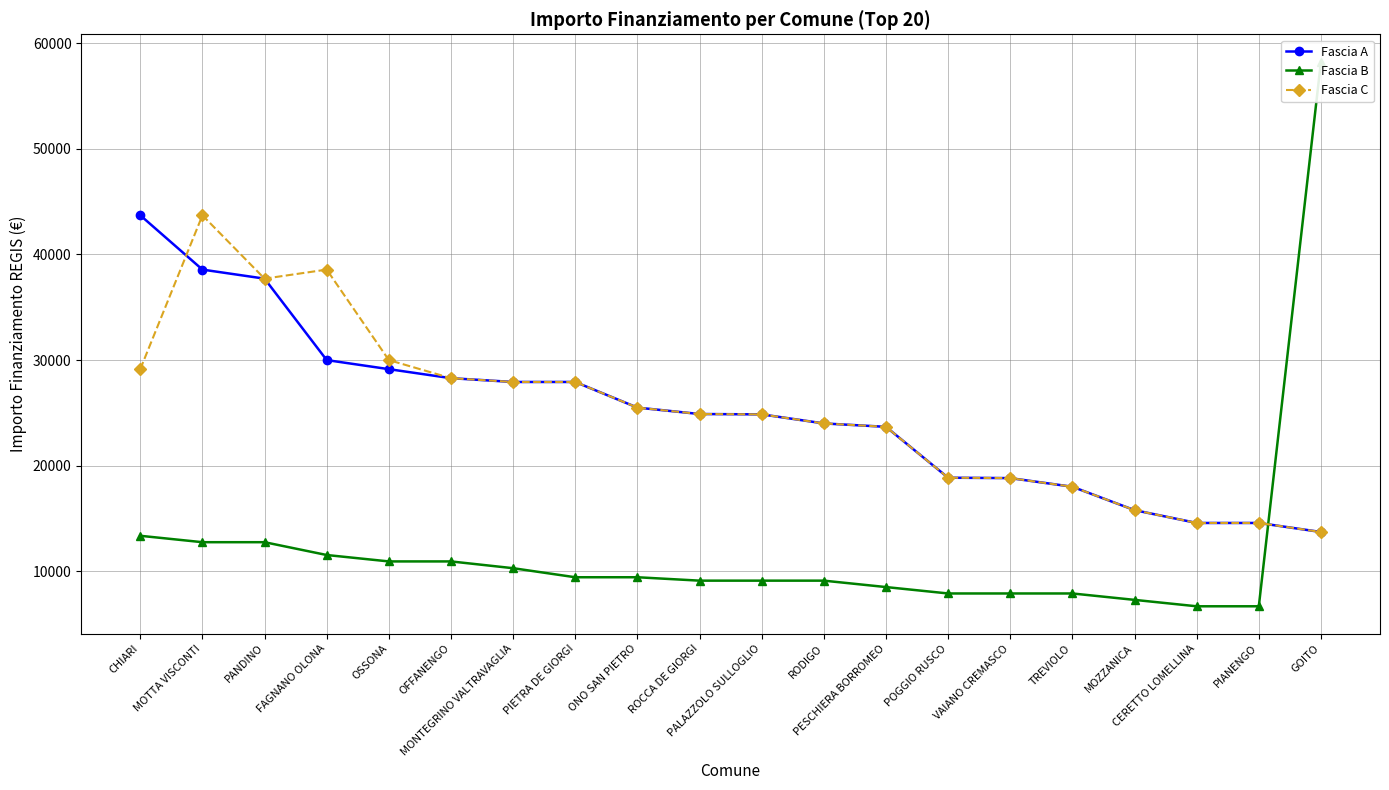

Where do Fascia C and Fascia B first cross each other?

PIANENGO and GOITO